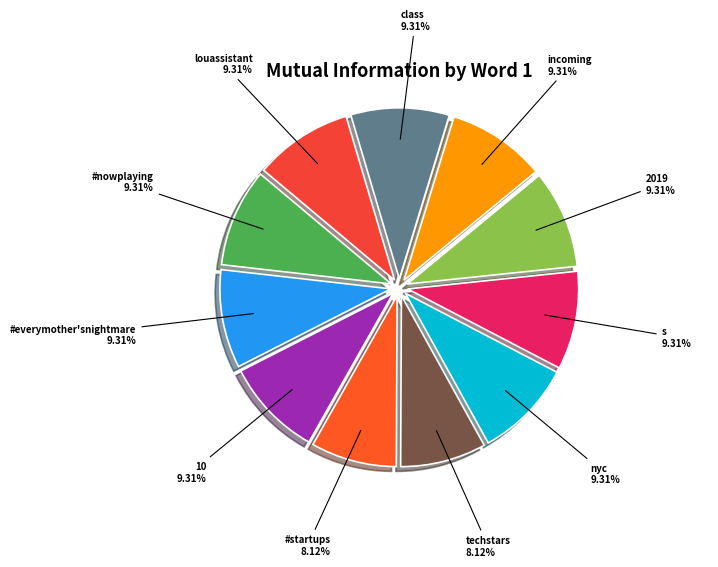

To the nearest percent, what portion does #startups represent?

8%